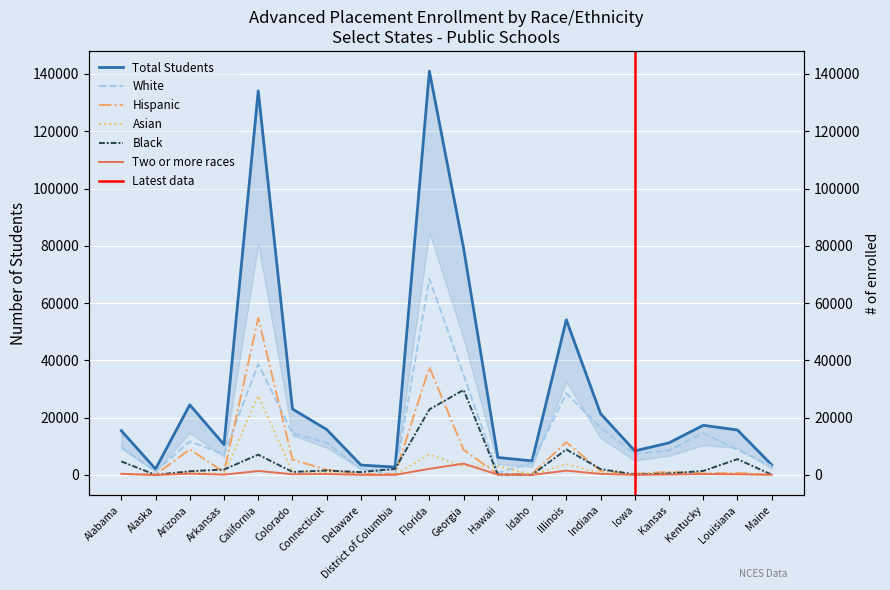

What is the minimum value shown in the chart?

15